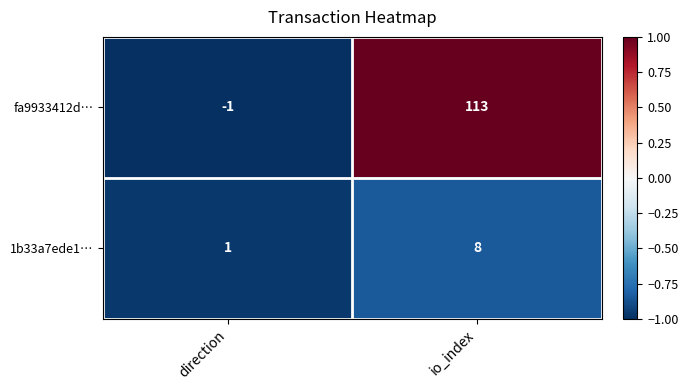

At how many categories does at least one series exceed 0?

2